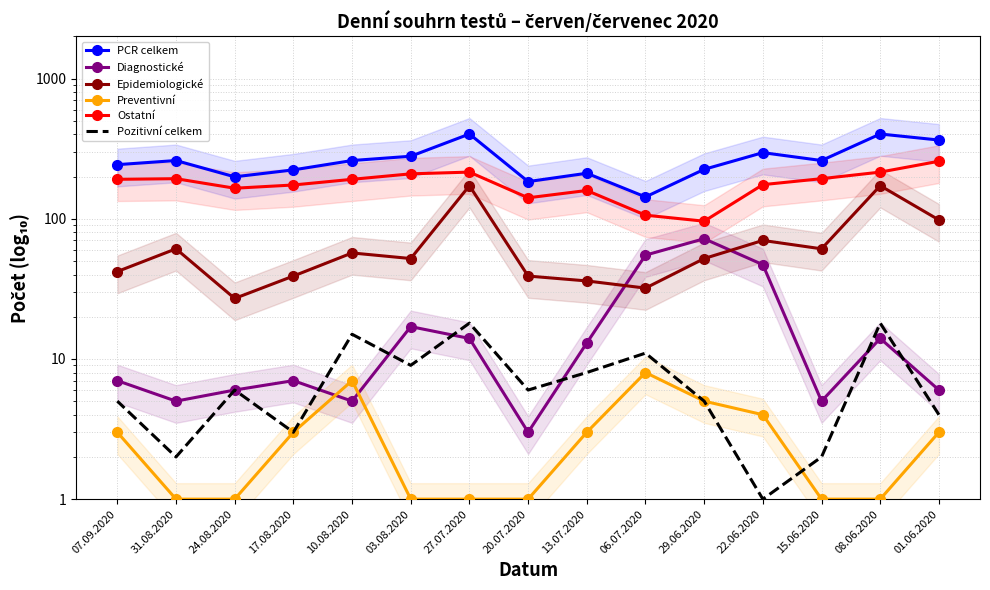

How many categories are shown in the chart?

15